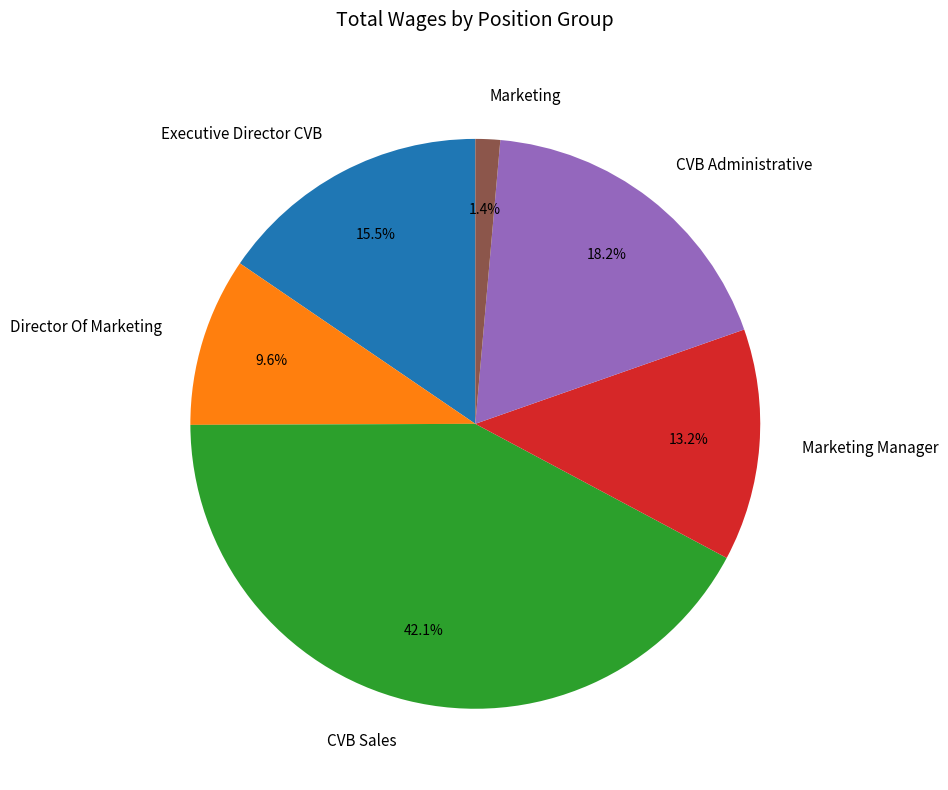

What is the largest slice in the pie chart?

CVB Sales